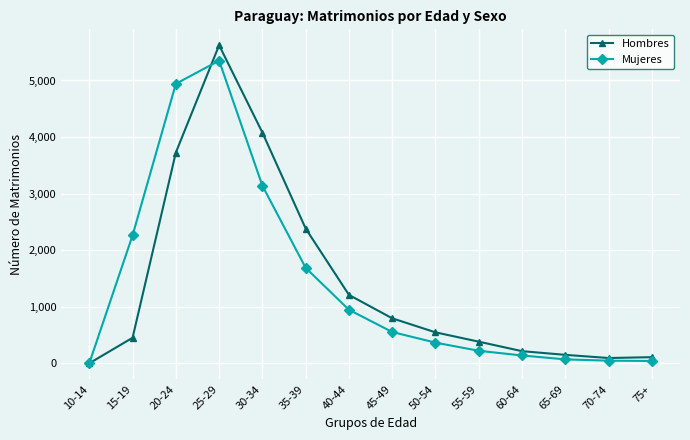

At how many categories does at least one series exceed 2029?

5